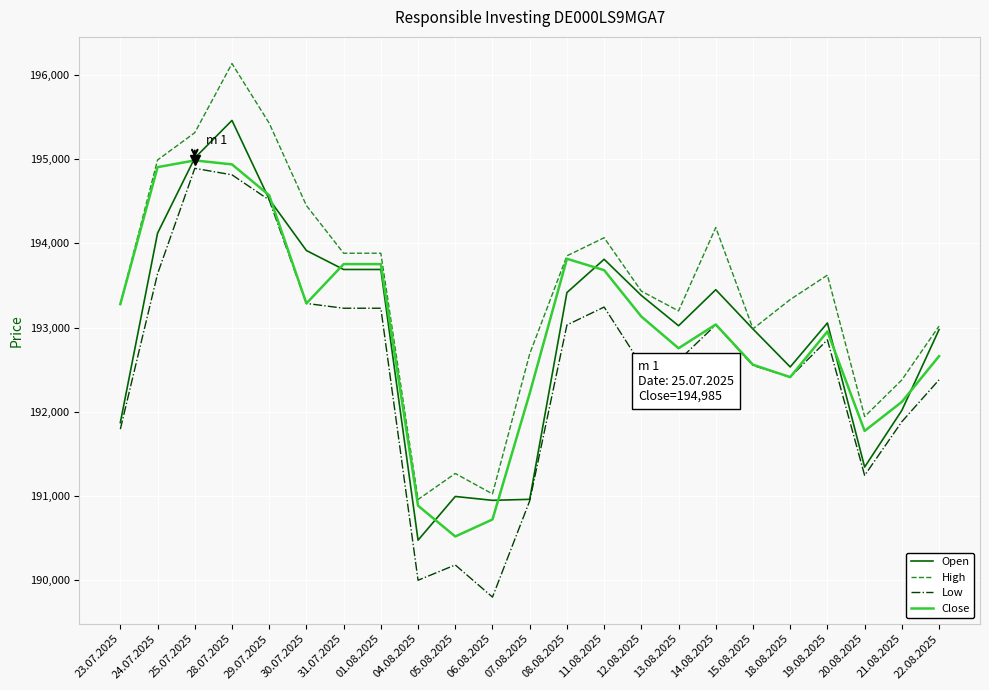

True or false: Low has more than 1 points higher than both neighbors.

True